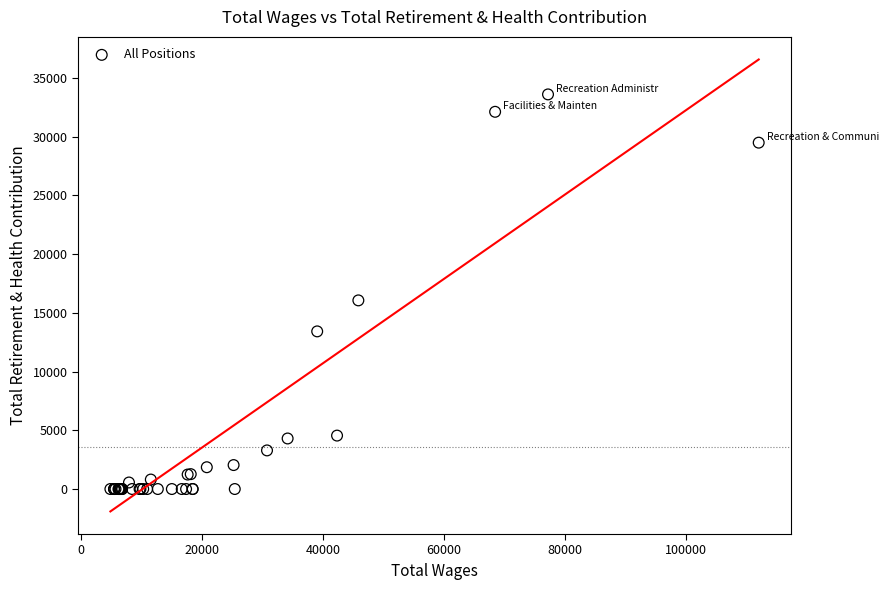

What Y value in the scatter plot is closest to 16802?

16064